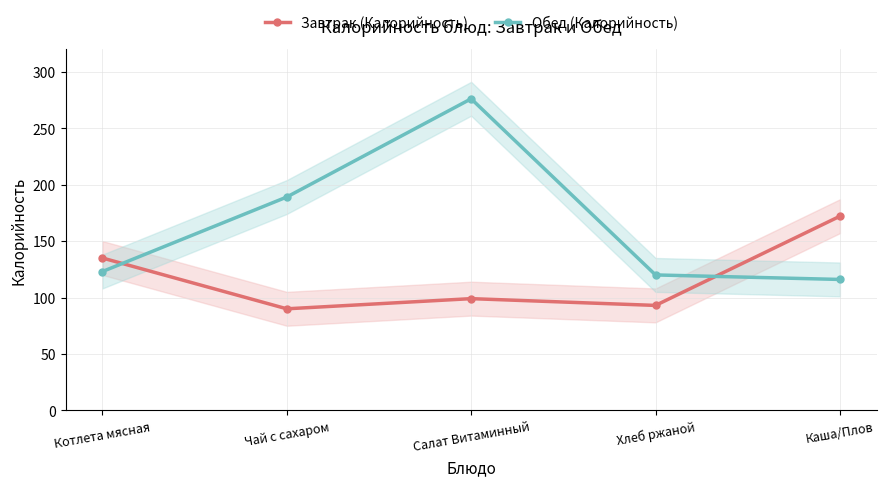

What is the difference between the maximum and second lowest values in the Обед (Калорийность) series?

156